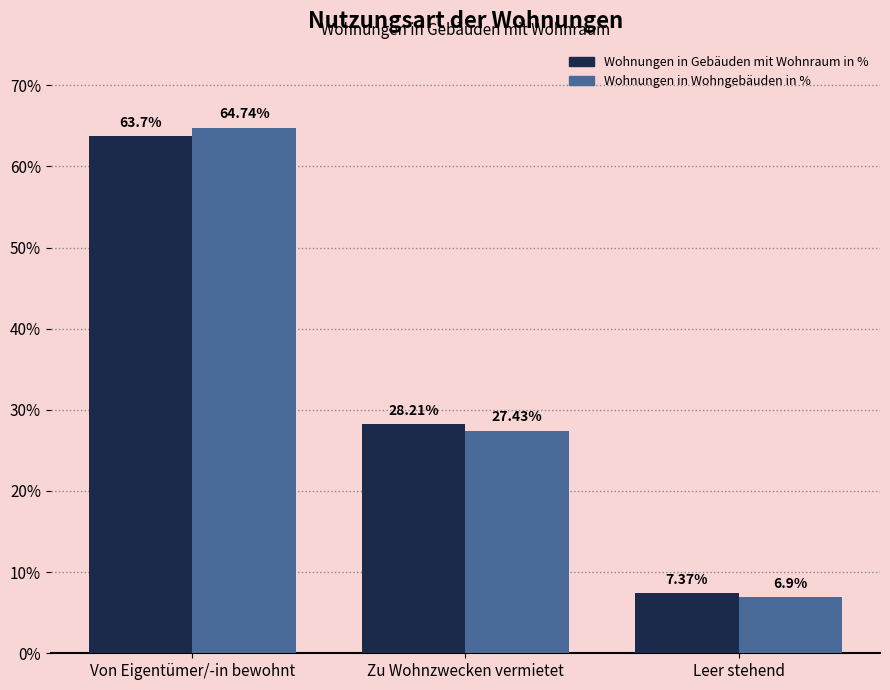

What is the spread (max minus min) of values at Von Eigentümer/-in bewohnt?

1.0